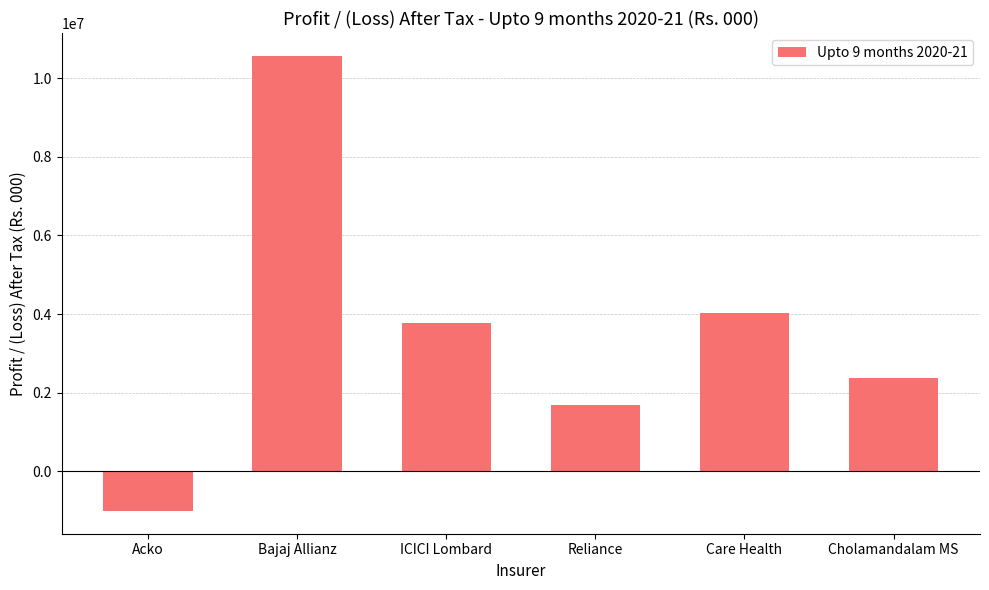

What is the change in value from ICICI Lombard to Cholamandalam MS?

-1394637.2